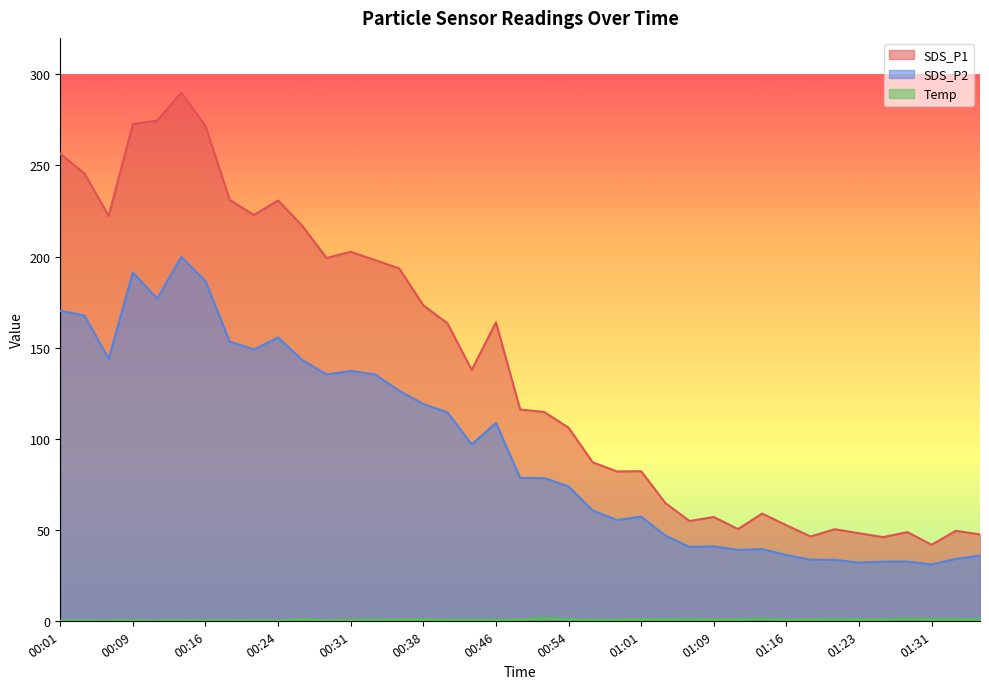

Count the number of data series in this chart.

3